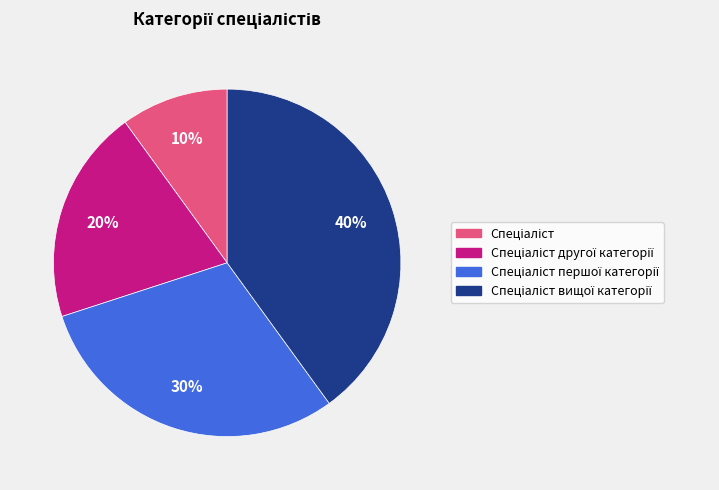

To the nearest percent, what is the average slice percentage?

25%